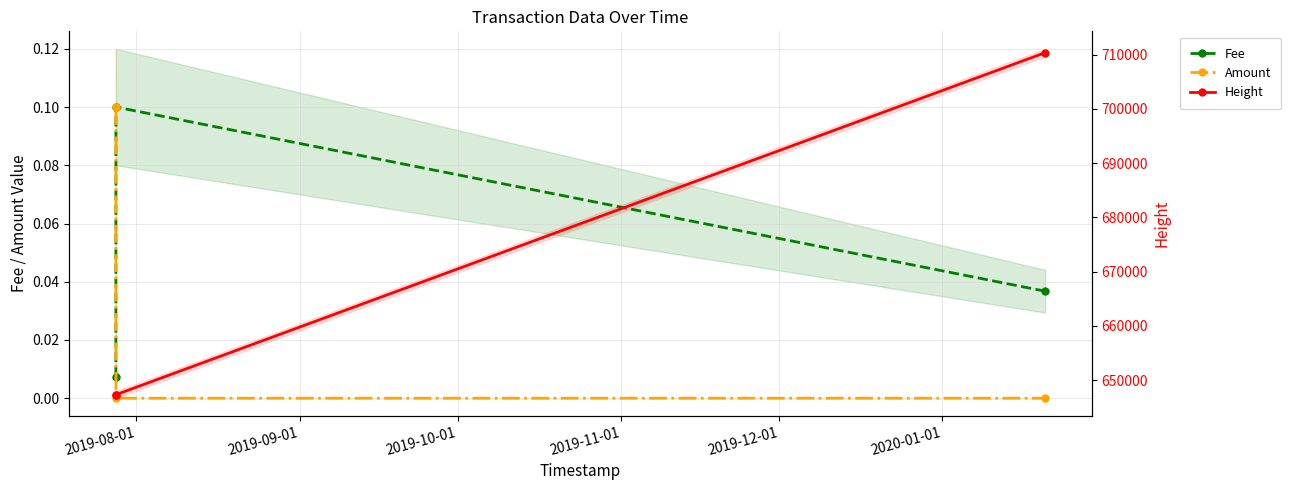

Reading left to right, list all the values displayed in this chart.

Fee: 0.0	0.1	0.0
Amount: 0.1	0.0	0.0
Height: 647311.0	647312.0	710376.0